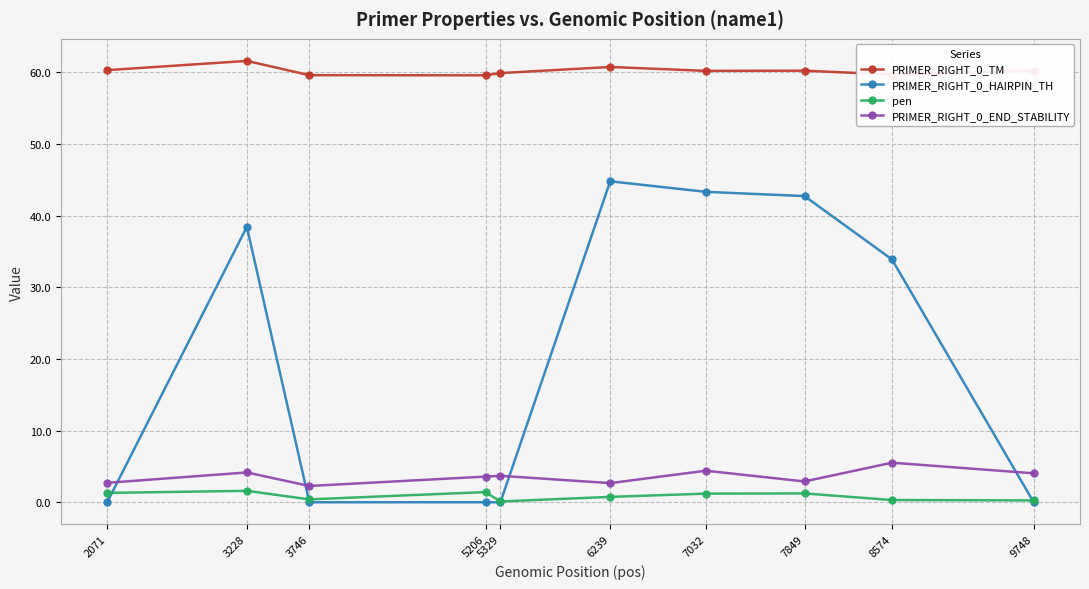

List the series in order of their peak value, highest first.

PRIMER_RIGHT_0_TM, PRIMER_RIGHT_0_HAIRPIN_TH, PRIMER_RIGHT_0_END_STABILITY, pen